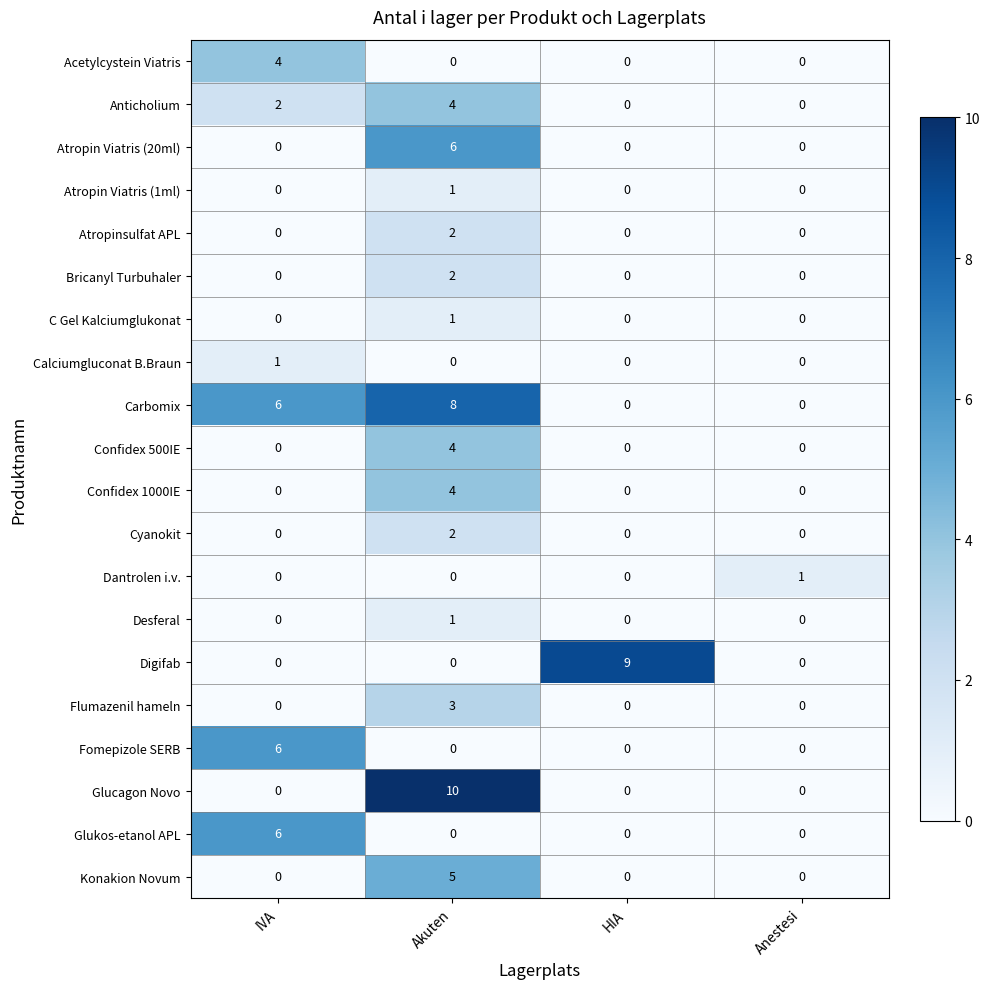

What is the approximate value of Carbomix at IVA?

6